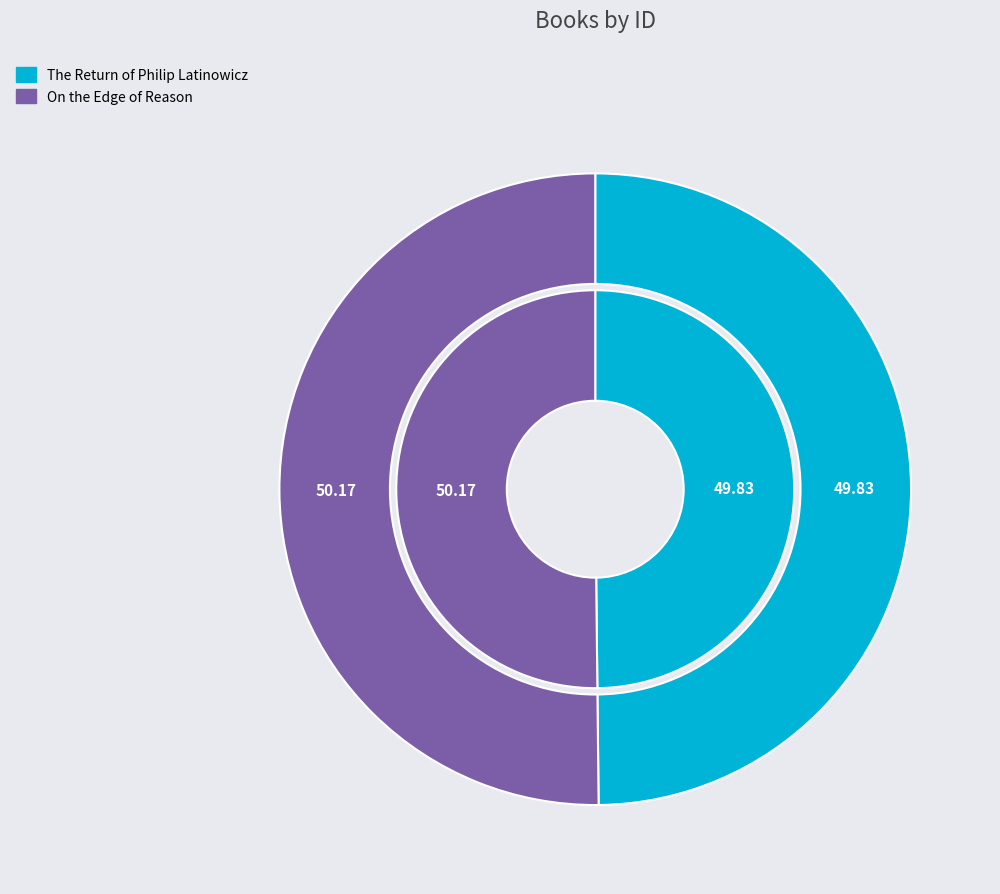

Which category has the smallest portion of the pie?

The Return of Philip Latinowicz